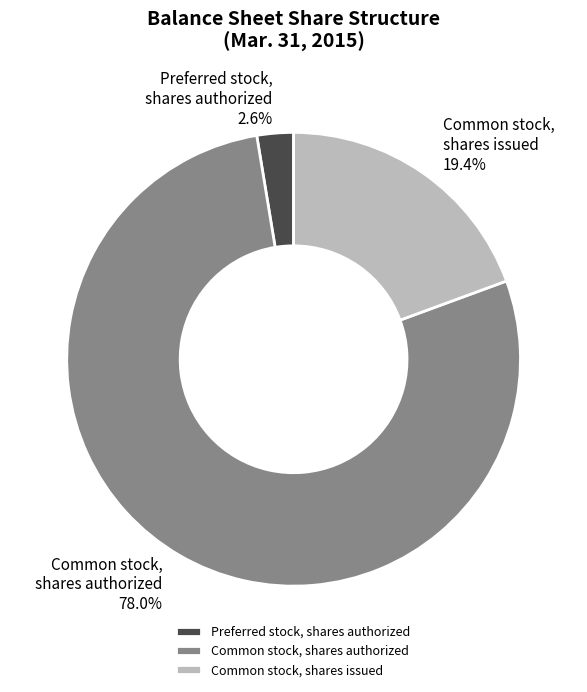

What percentage is the Preferred stock, shares authorized slice, to the nearest percent?

3%